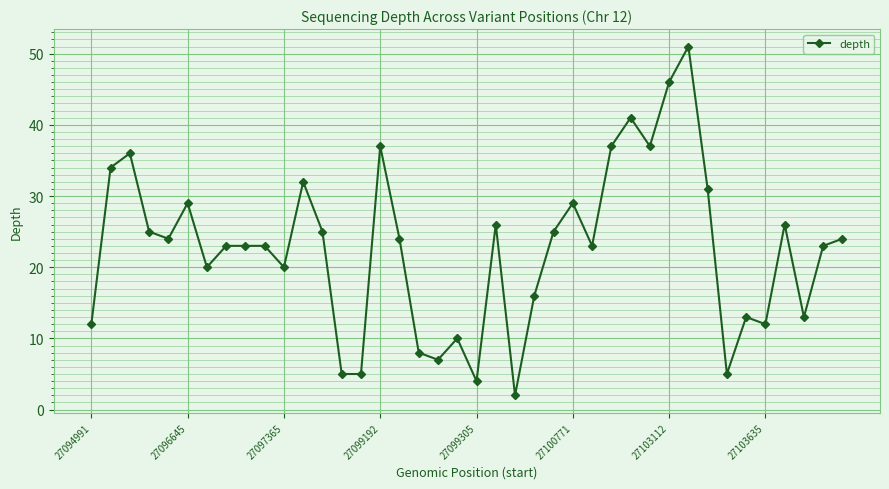

What is the greatest value displayed?

51